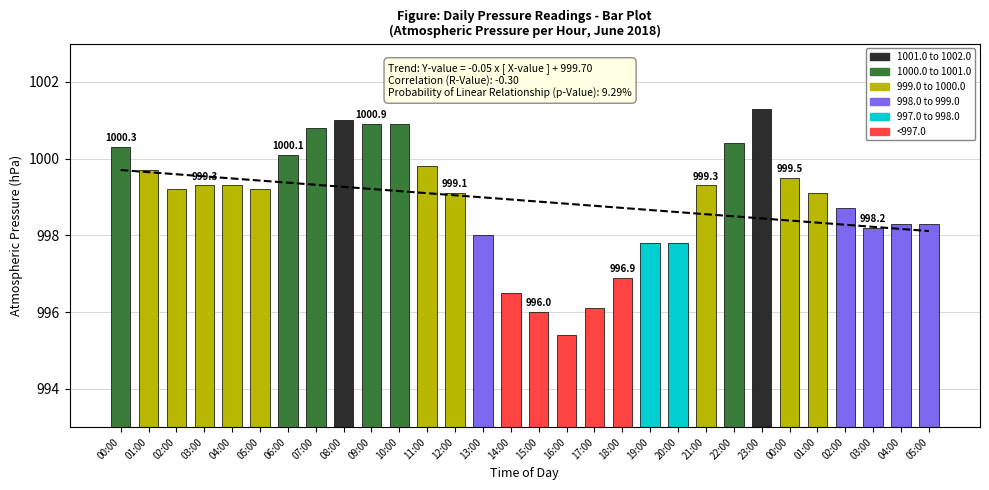

What is the difference between the values at 03:00 and 01:00?

0.9